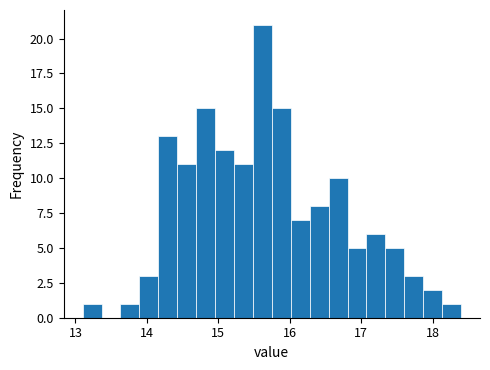

Around what value on the x-axis is the tallest bar? Give the approximate position of its centre, as read against the axis.

15.6